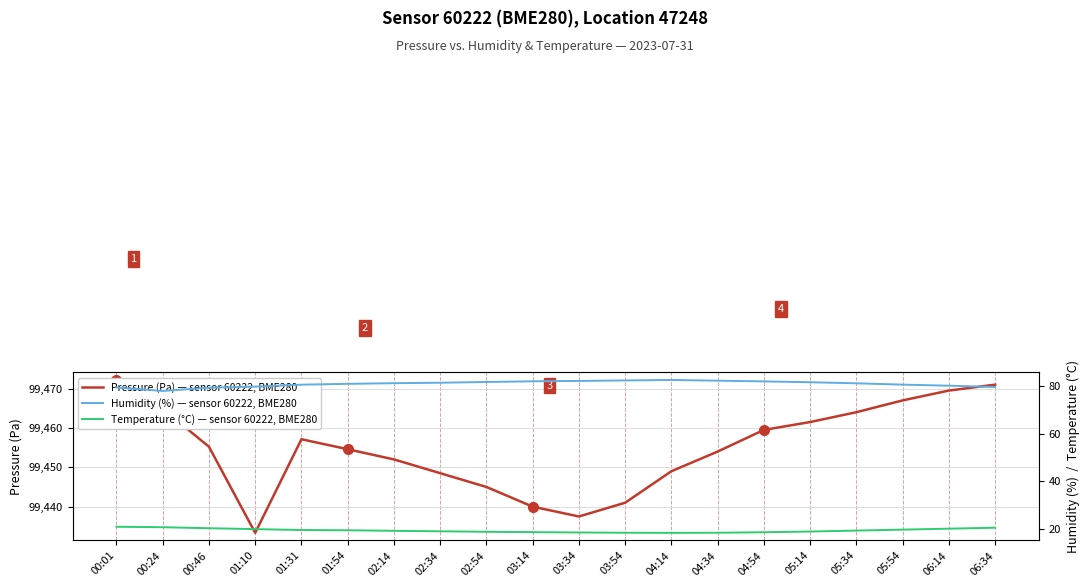

What value does the Temperature (°C) — sensor 60222, BME280 series have at 02:54?

18.9